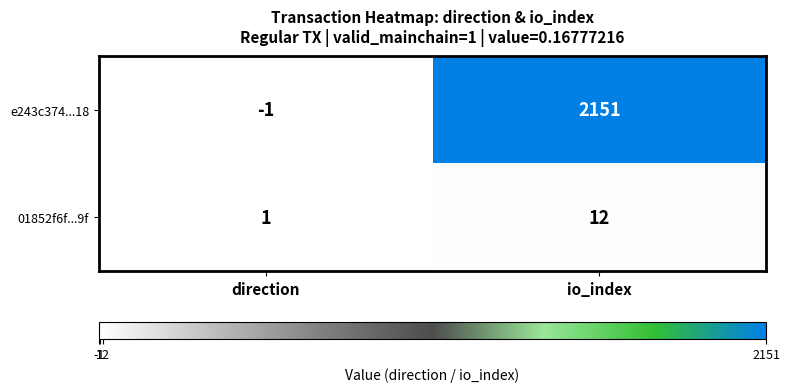

What is the highest value of the e243c374...18 series?

2151